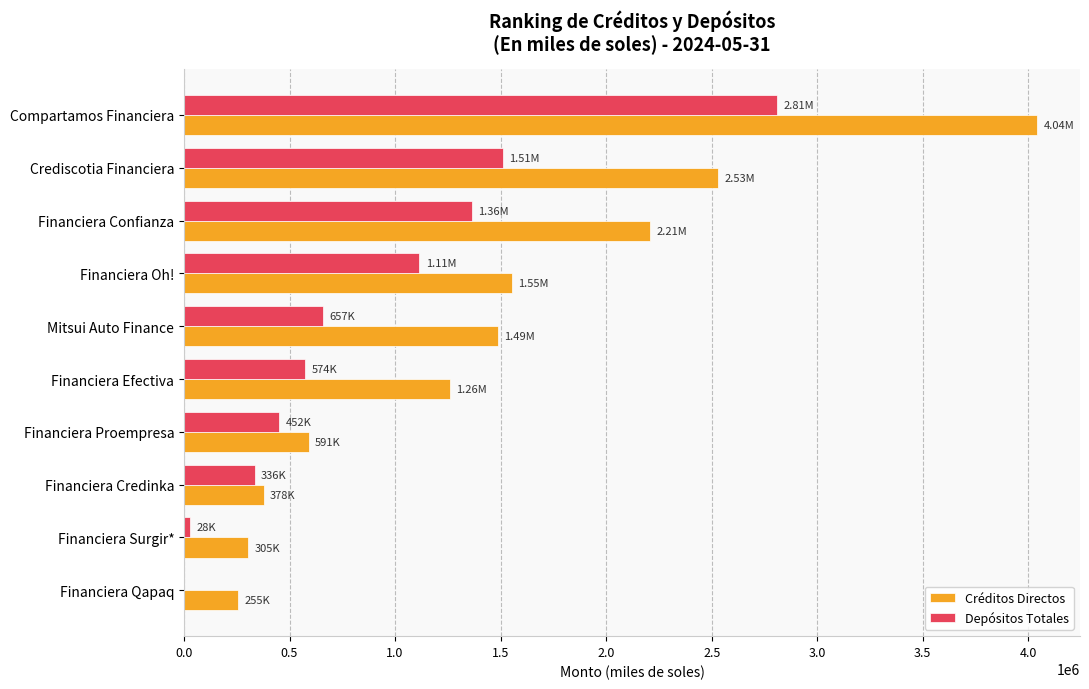

Between Financiera Oh! and Financiera Credinka, which series saw the biggest shift?

Créditos Directos